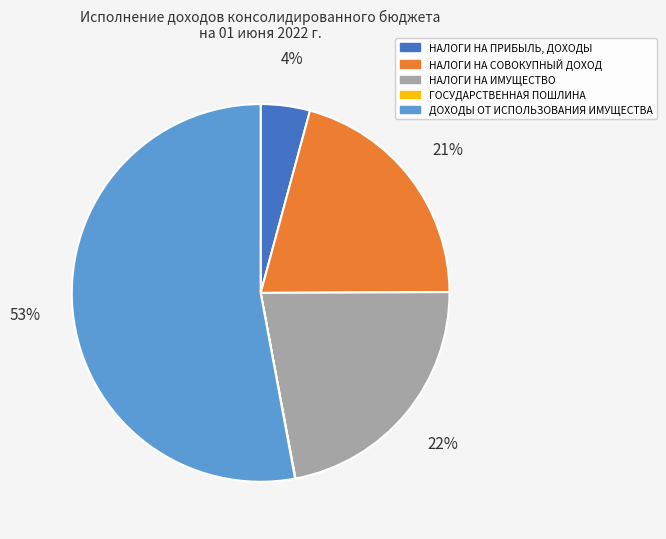

True or false: ДОХОДЫ ОТ ИСПОЛЬЗОВАНИЯ ИМУЩЕСТВА accounts for 38% of the total.

False